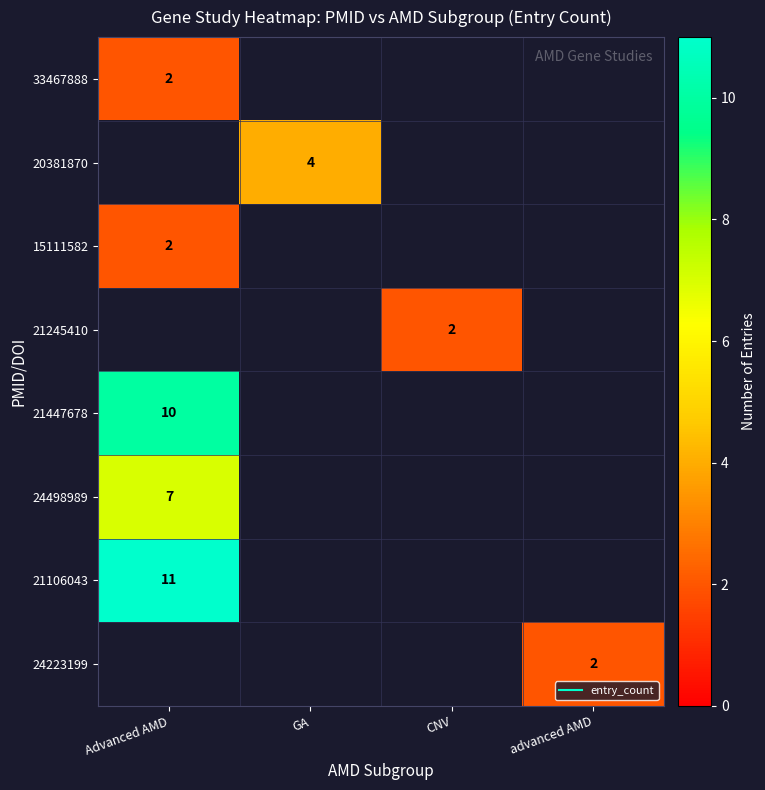

Is it true that 21245410 equals 2.0 at CNV?

True